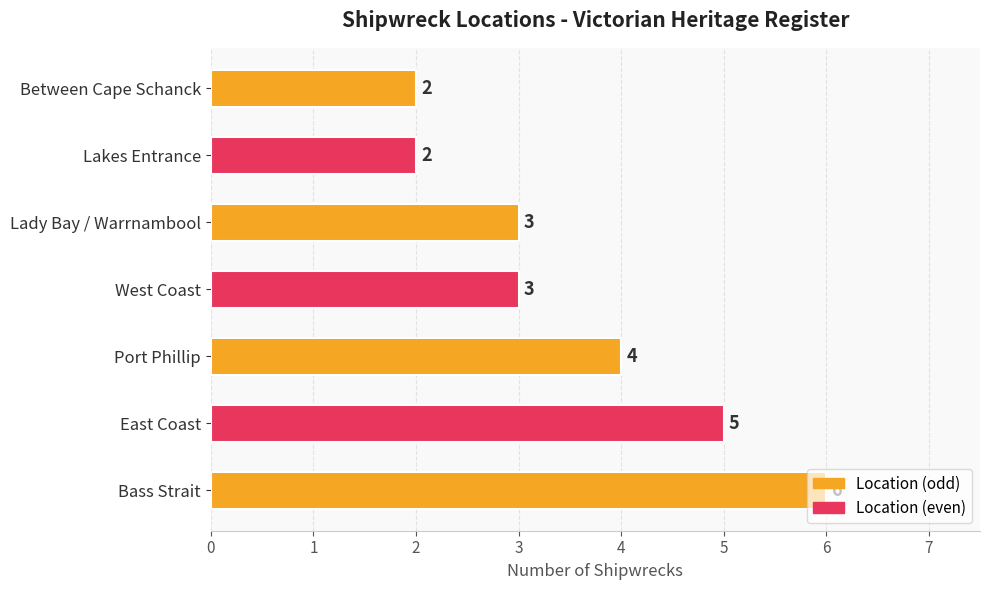

Between Port Phillip and Lakes Entrance, which is larger?

Port Phillip